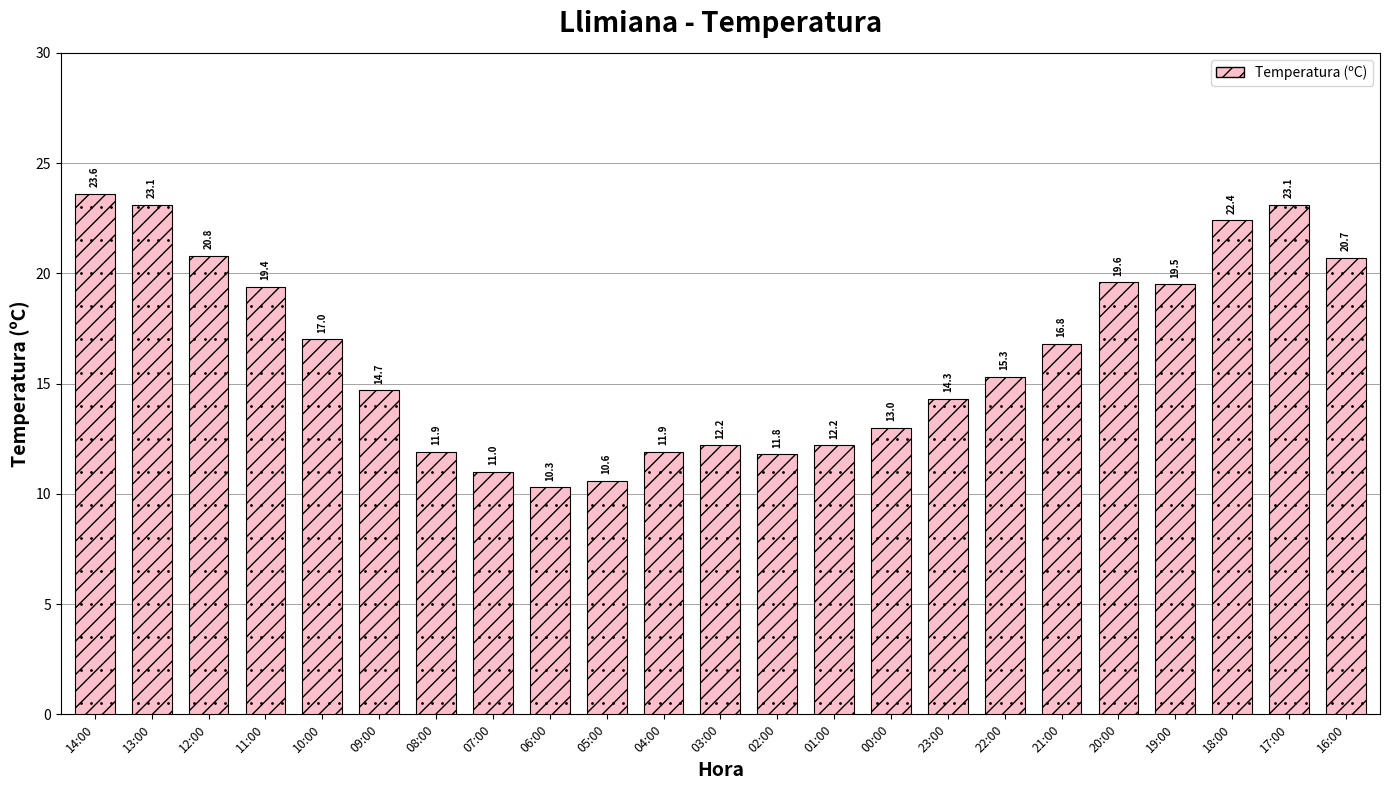

What is the label of the 13th bar from the left?

02:00